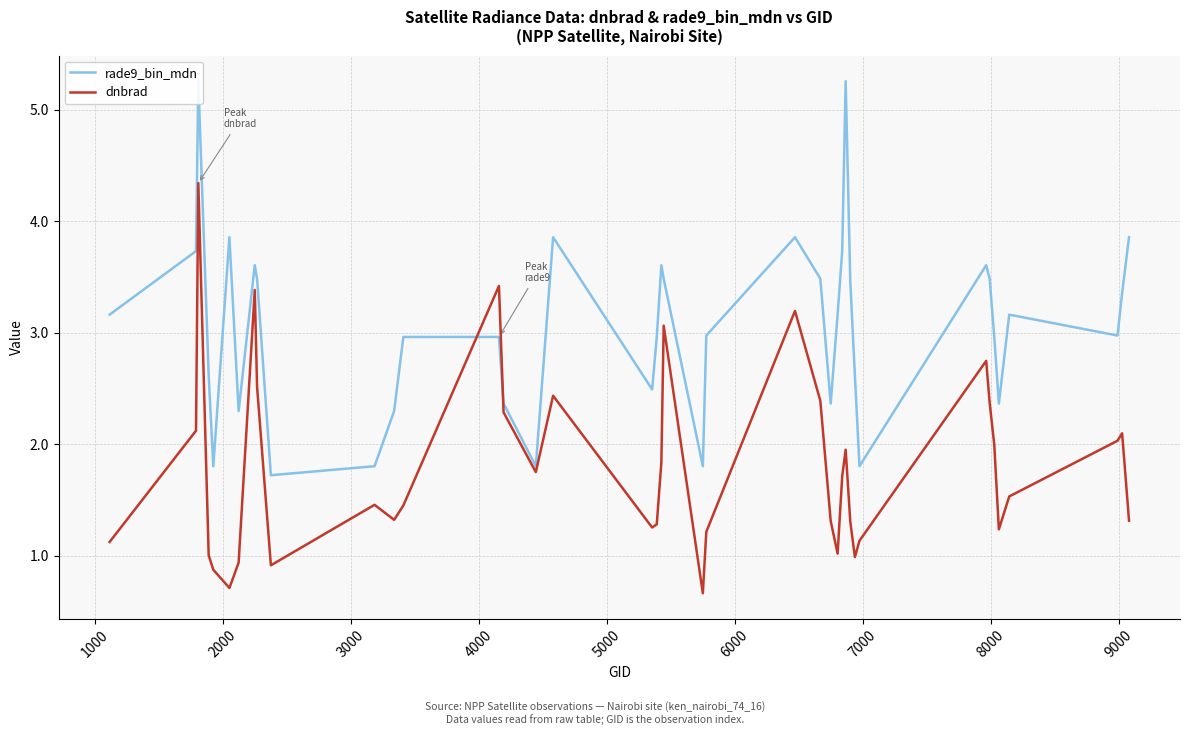

Is the value of dnbrad at 5000 greater than the value of rade9_bin_mdn at 15?

No